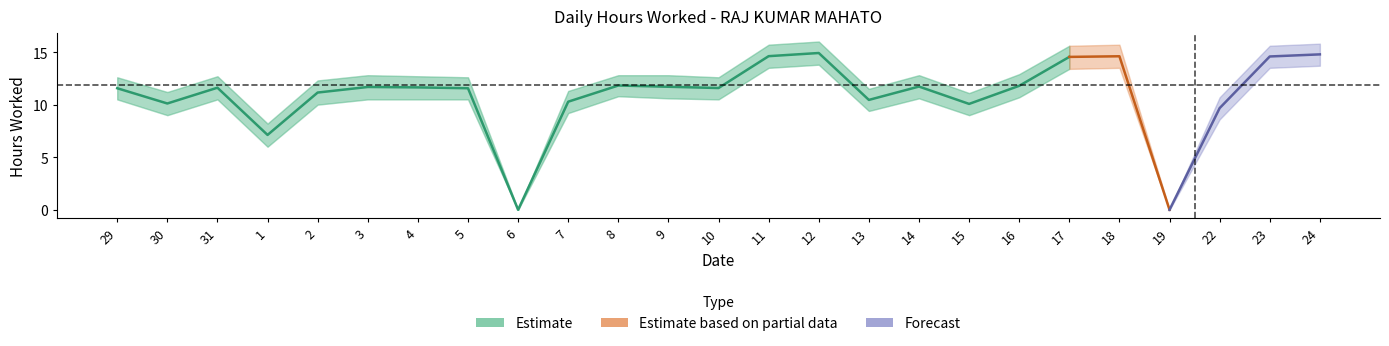

What is the sum of all Hours Low values?

248.3